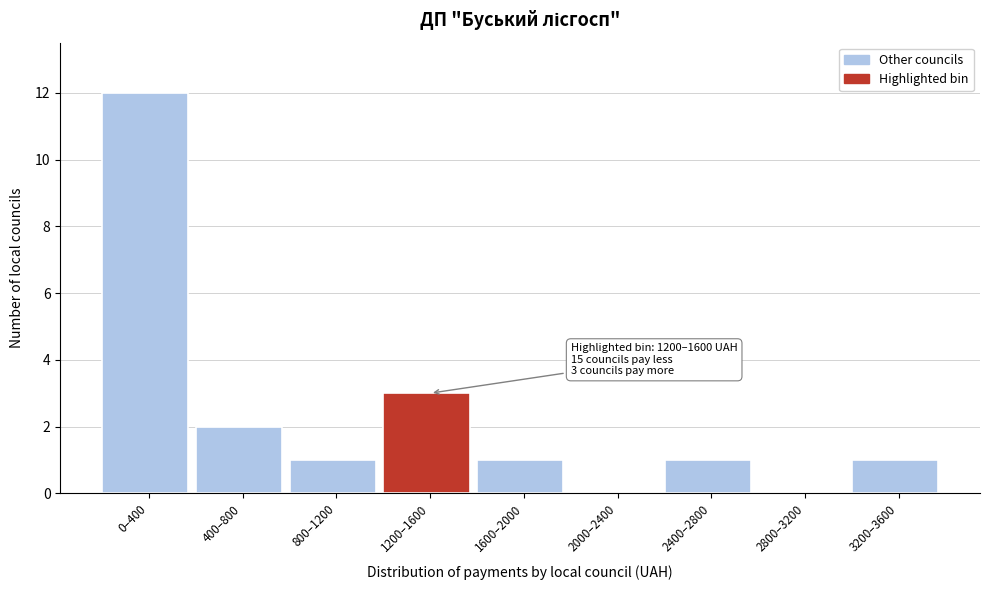

Reading left to right, extract all data points from this chart.

0–400=12	400–800=2	800–1200=1	1200–1600=3	1600–2000=1	2000–2400=0	2400–2800=1	2800–3200=0	3200–3600=1